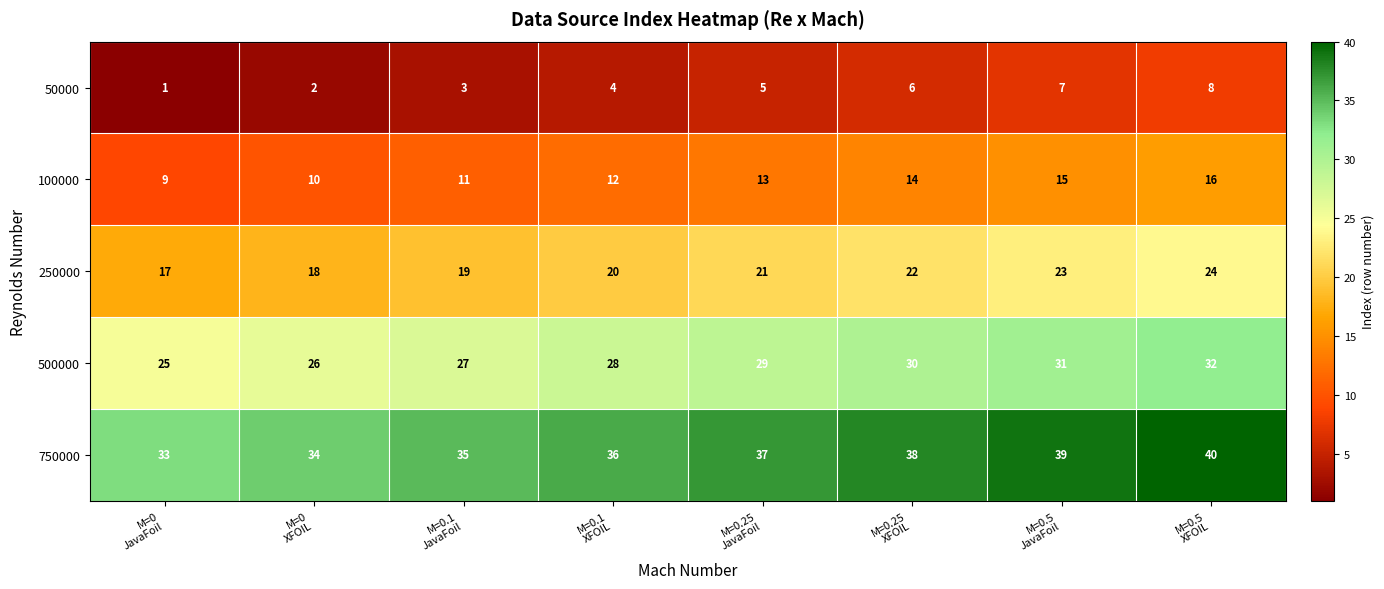

What is the difference between the maximum and minimum values in the 750000 series?

7